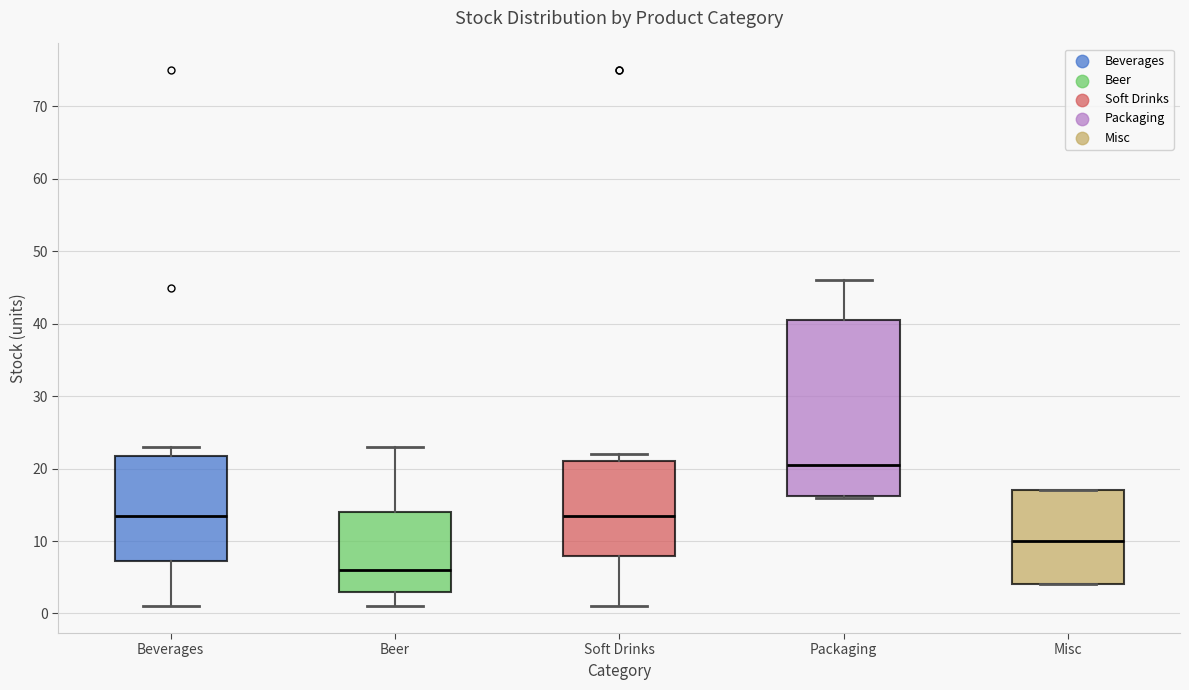

Reading left to right, read every box against the y-axis: the position of its median line, the range the box covers, and the ends of its whiskers. The values are not printed on the chart, so give them approximately, as read against the axis.

Beverages: median 14, box 7 to 22, whiskers 1 to 23
Beer: median 6, box 3 to 14, whiskers 1 to 23
Soft Drinks: median 14, box 8 to 21, whiskers 1 to 22
Packaging: median 21, box 16 to 41, whiskers 16 to 46
Misc: median 10, box 4 to 17, whiskers 4 to 17